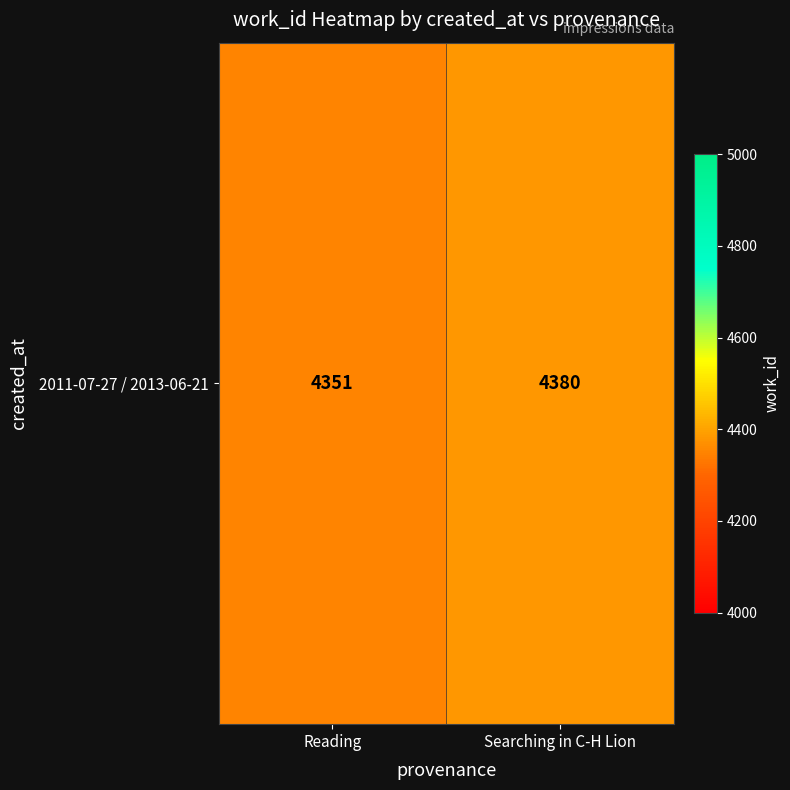

Reading right to left, what are all the values shown in this chart?

4380	4351